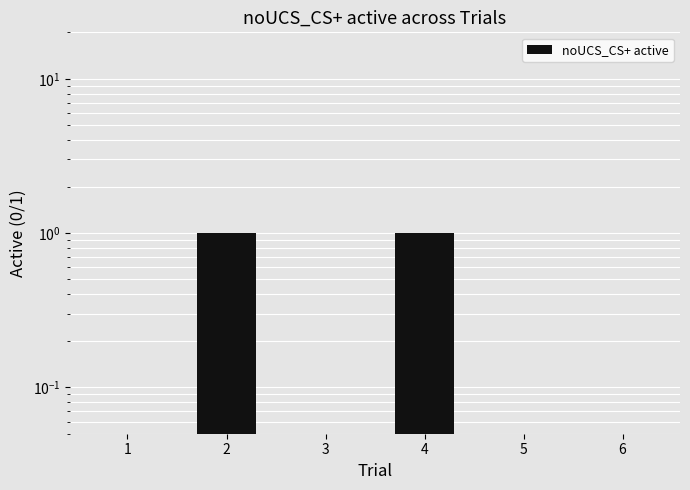

What is the change in value from 1 to 4?

+1